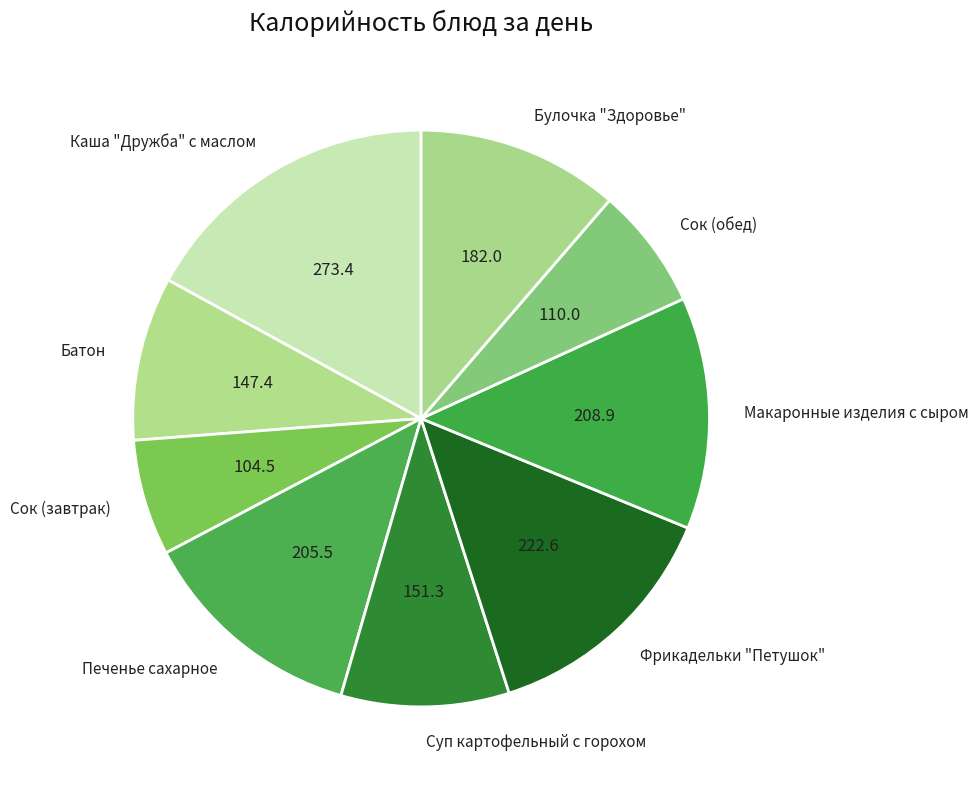

Is Макаронные изделия с сыром the majority of the pie?

No